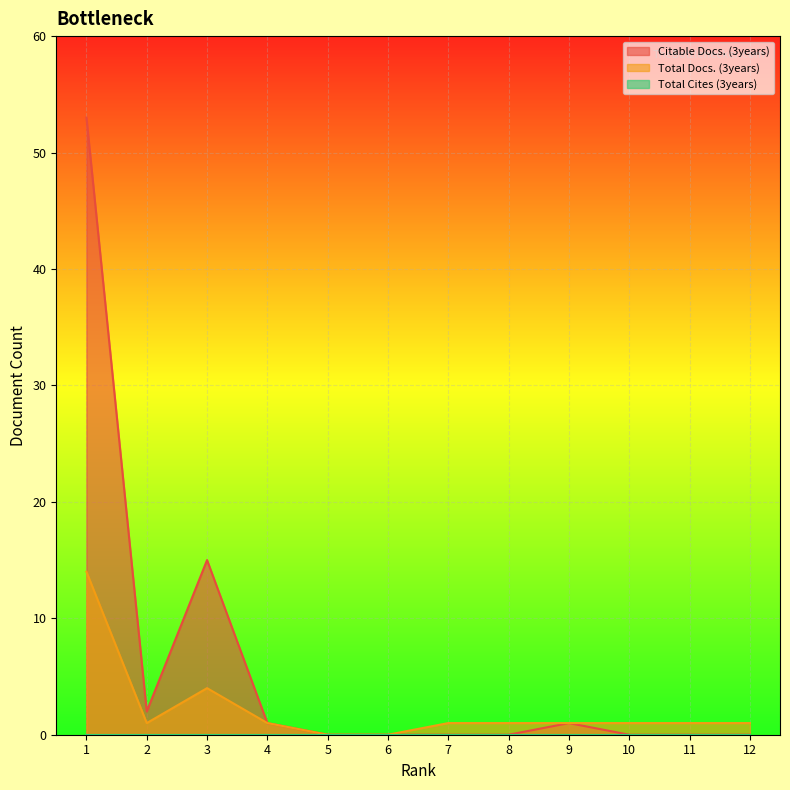

How many interior local peaks does the Total Docs. (3years) series have?

1